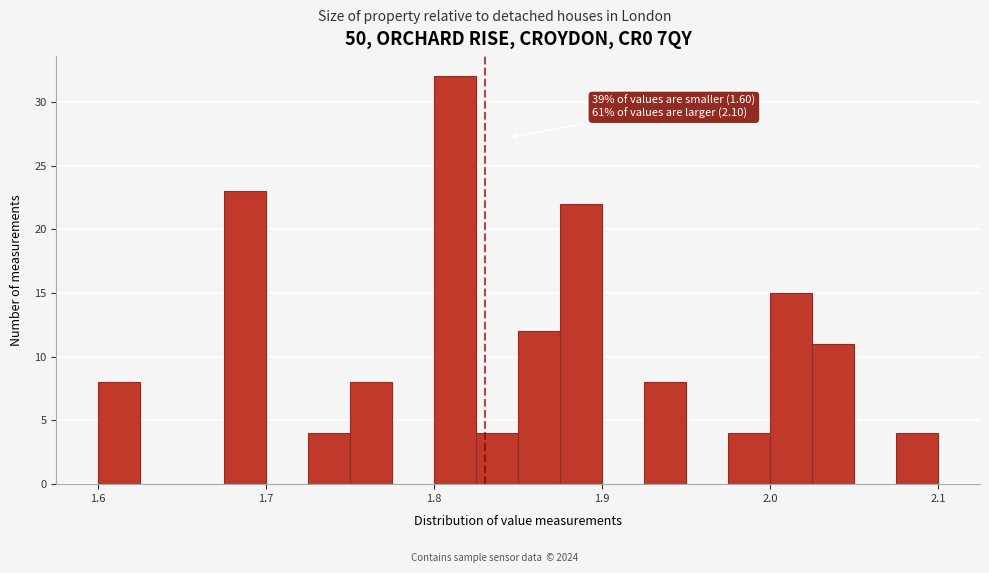

Around what value on the x-axis is the tallest bar? Give the approximate position of its centre, as read against the axis.

1.81